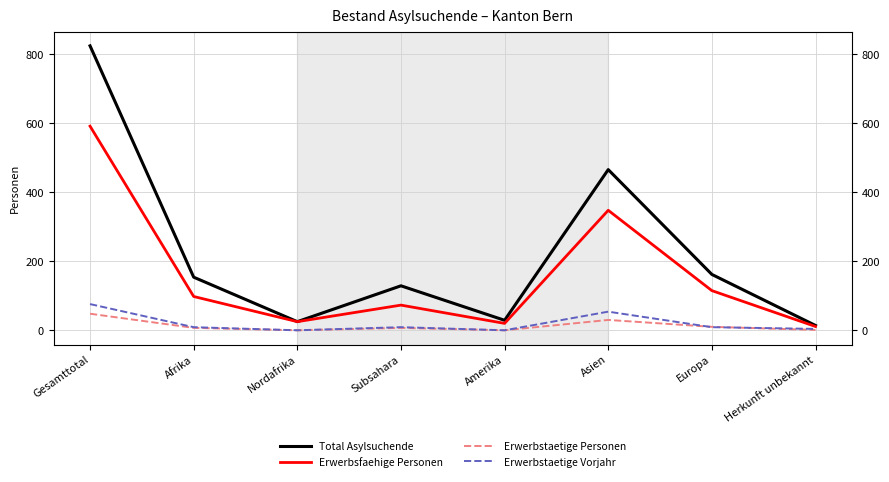

Reading right to left, what are all the values shown in this chart?

Total Asylsuchende: 14	162	466	29	129	25	154	825
Erwerbsfaehige Personen: 11	115	348	20	73	25	98	592
Erwerbstaetige Personen: 1	10	30	0	7	0	7	48
Erwerbstaetige Vorjahr: 4	9	54	0	9	0	9	76